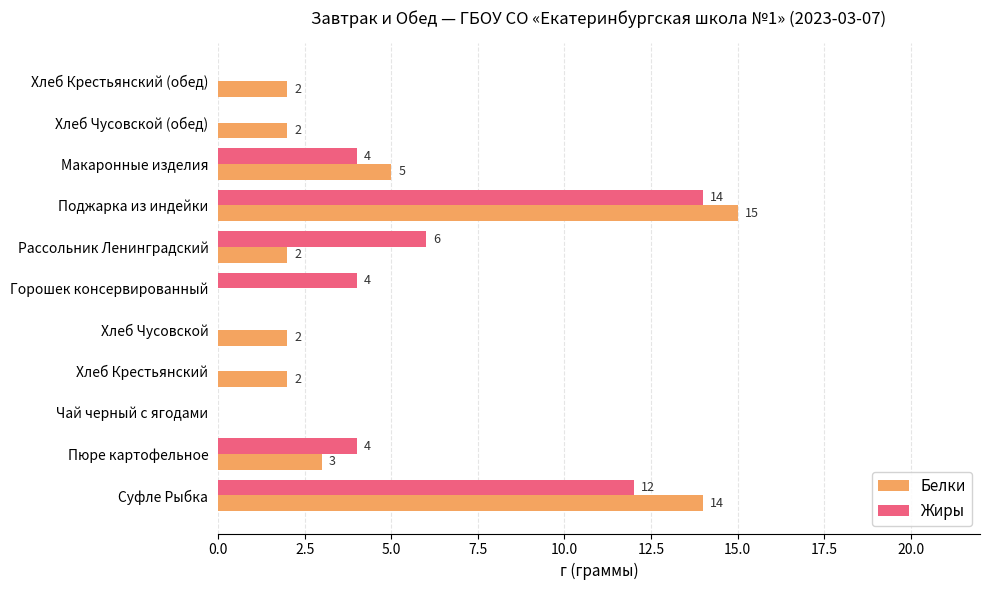

Between Хлеб Крестьянский and Горошек консервированный, which series saw the biggest shift?

Жиры